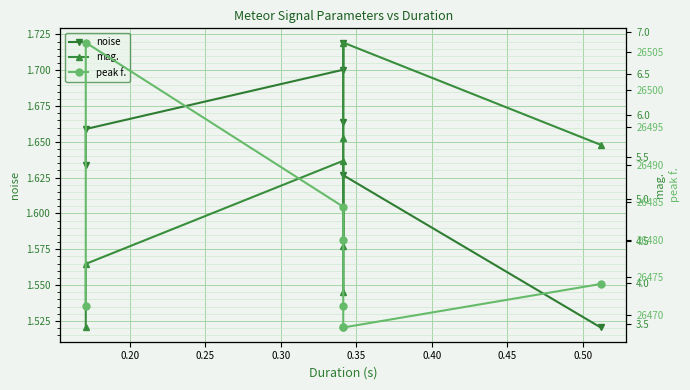

What is the total value across all series at 0.40?

26475.6